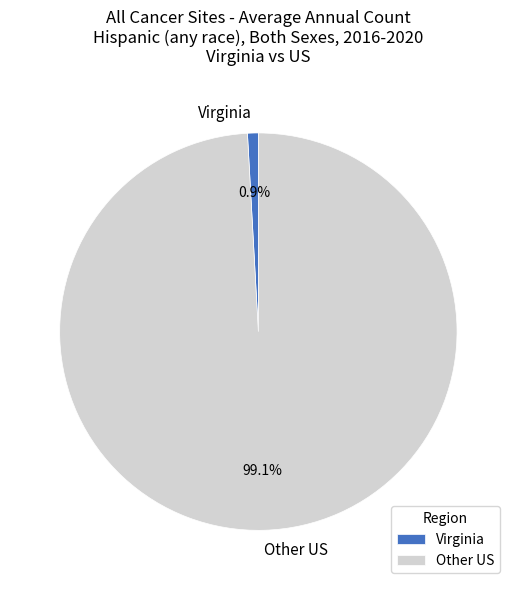

How much of the chart is everything except Other US?

0.9%